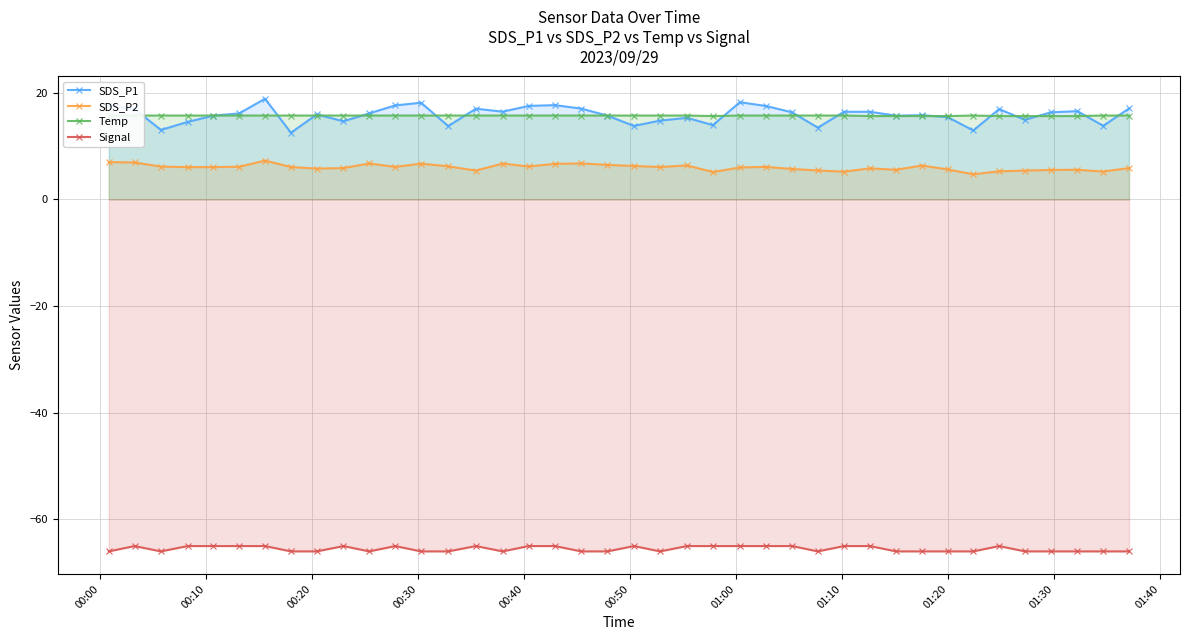

What is the sum of all Temp values?

627.1